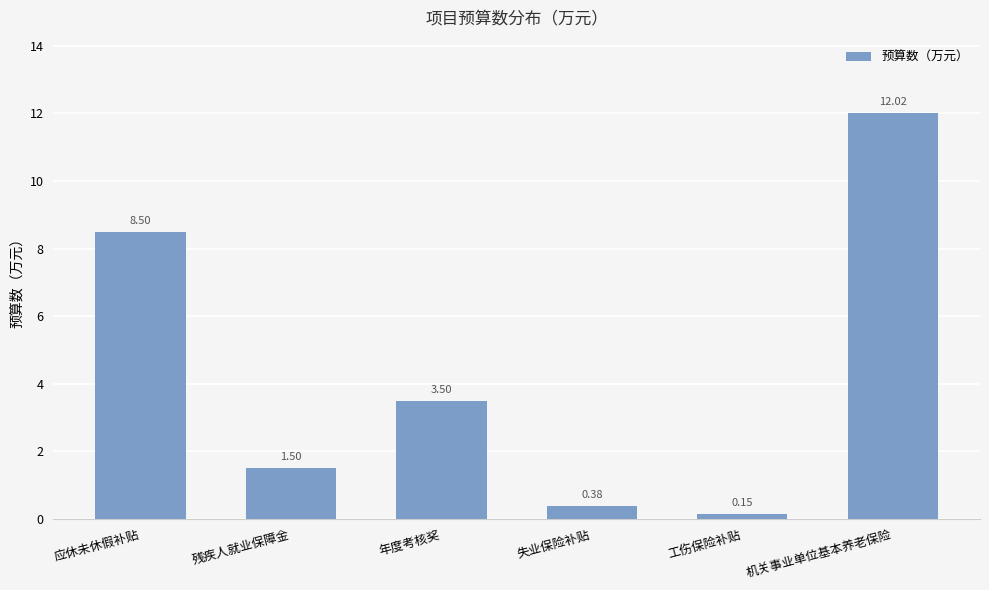

Where does the data first go above 3?

应休未休假补贴